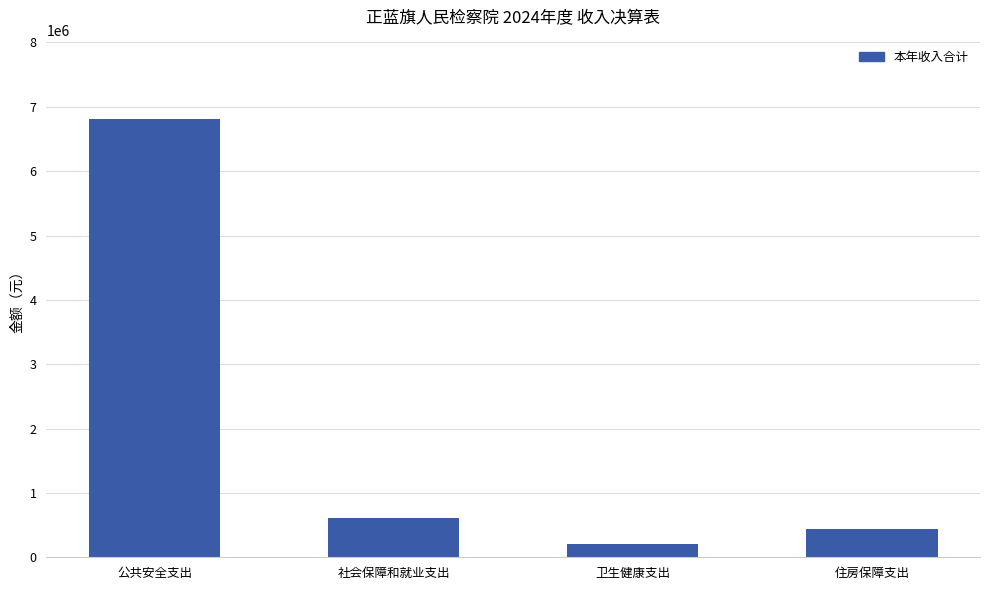

List the labels in order of value, smallest first.

卫生健康支出, 住房保障支出, 社会保障和就业支出, 公共安全支出